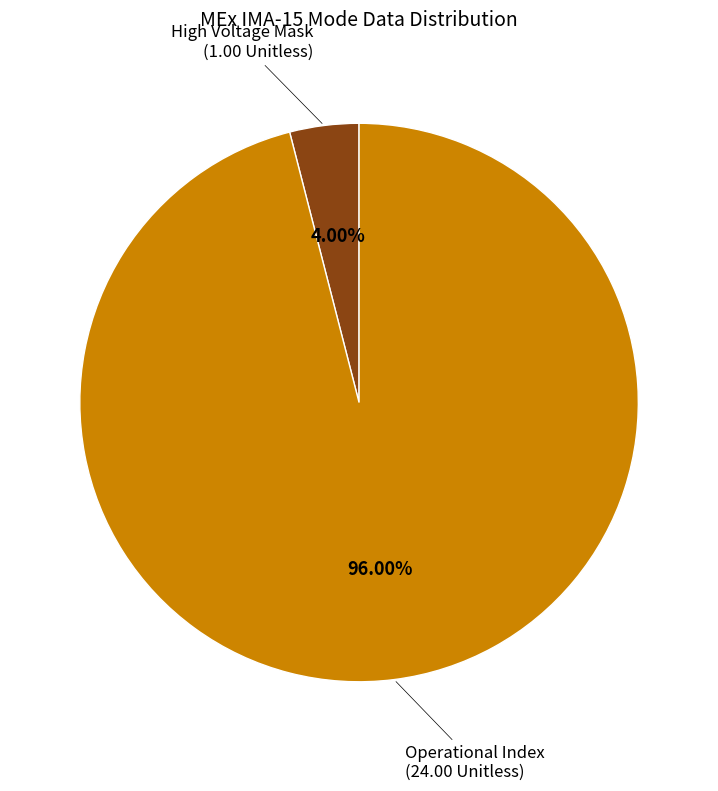

Is the sum of Operational Index and High Voltage Mask greater than half?

Yes